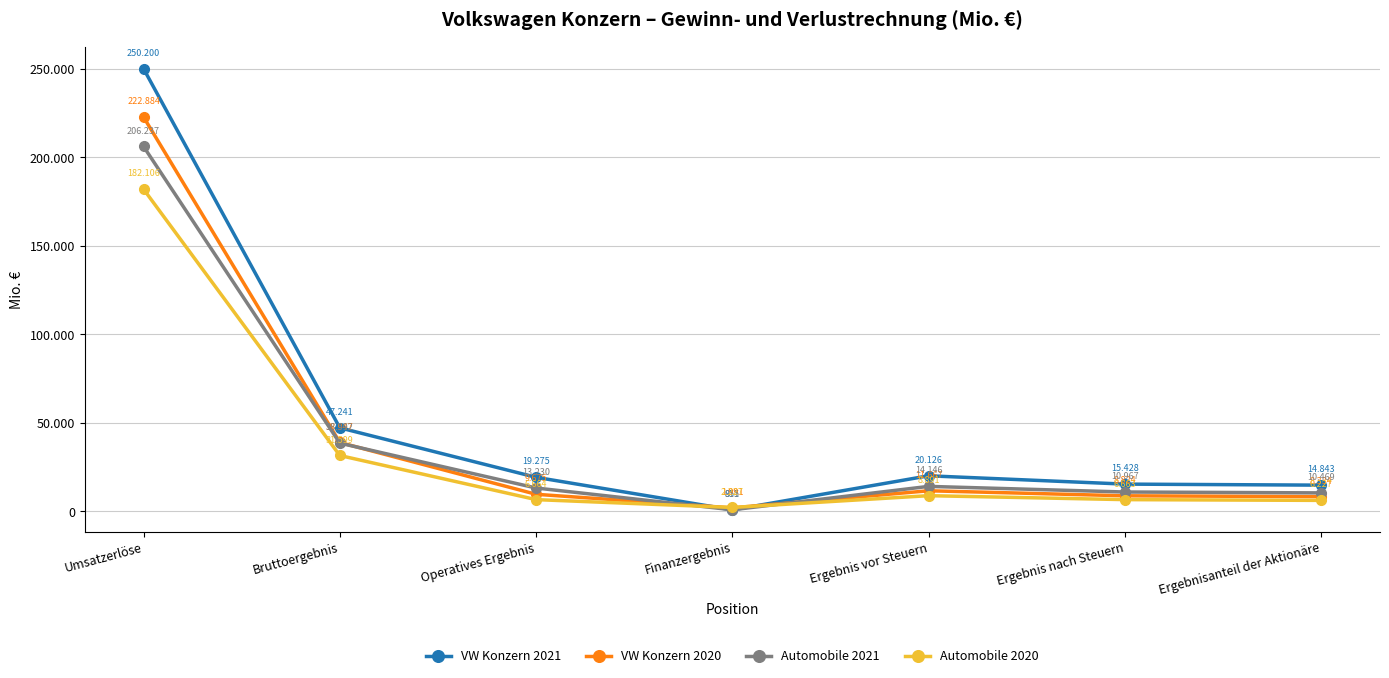

At which category is the sum across all series the highest?

Umsatzerlöse